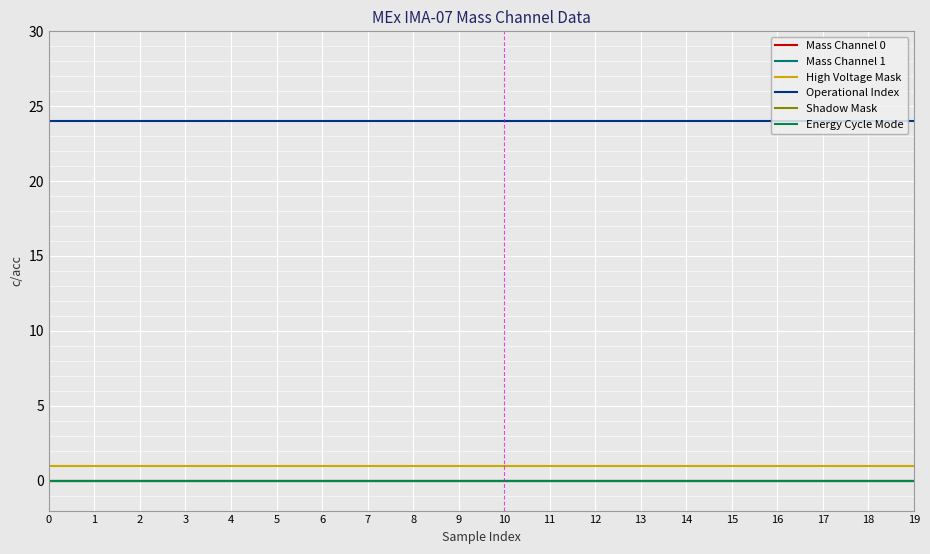

True or false: Mass Channel 1 has more than 2 interior local peaks.

False